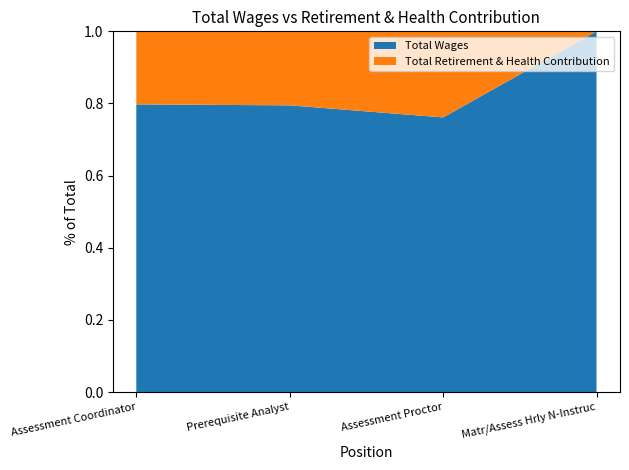

Reading left to right, list all the values displayed in this chart.

Total Wages: Assessment Coordinator=46544.0	Prerequisite Analyst=39567.0	Assessment Proctor=17155.0	Matr/Assess Hrly N-Instruc=885.0
Total Retirement & Health Contribution: Assessment Coordinator=11816.9	Prerequisite Analyst=10213.5	Assessment Proctor=5376.9	Matr/Assess Hrly N-Instruc=0.0